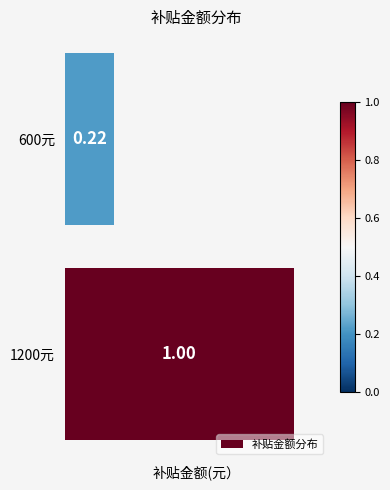

List the labels in order of value, smallest first.

600元, 1200元